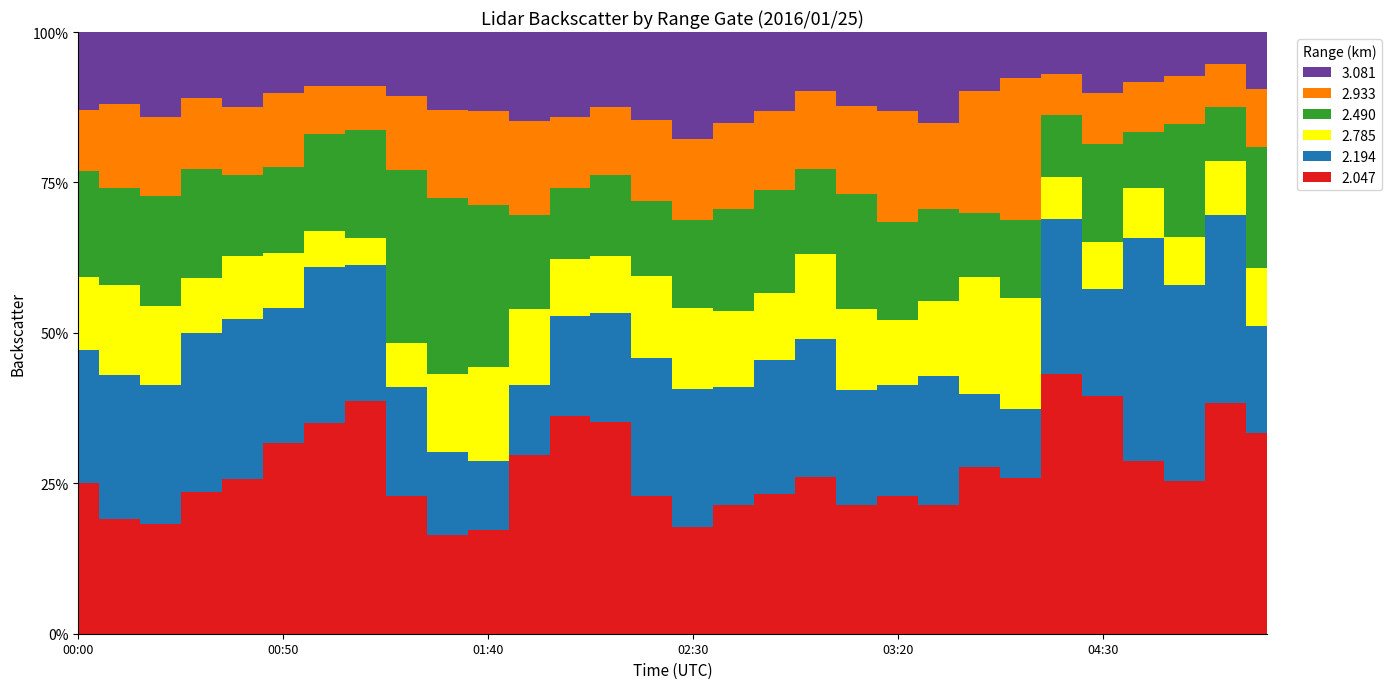

How many series are shown in this chart?

6